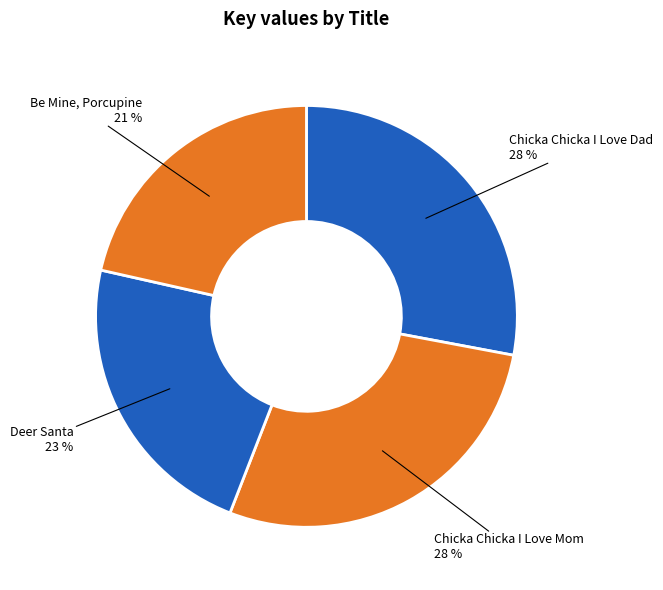

Which slice is the smallest?

Be Mine, Porcupine